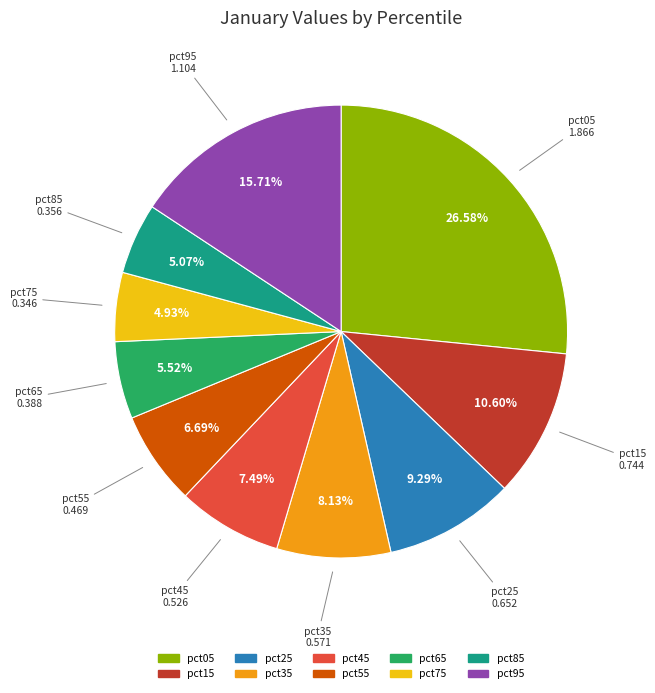

Is it true that pct35 is 8% of the pie?

True